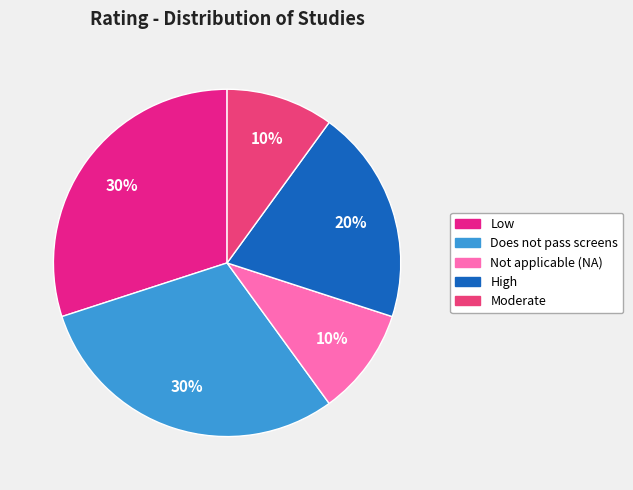

Is the sum of Moderate and Low greater than half?

No